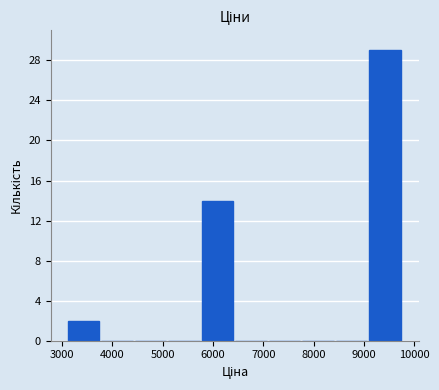

Reading left to right, list every bar in this chart as the range it spans on the x-axis followed by its height. Neither the bar edges nor the heights are printed on the chart, so give them approximately, as read against the axes.

3100 to 3800: 2
3800 to 4400: 0
4400 to 5100: 0
5100 to 5800: 0
5800 to 6400: 14
6400 to 7100: 0
7100 to 7800: 0
7800 to 8400: 0
8400 to 9100: 0
9100 to 9800: 29